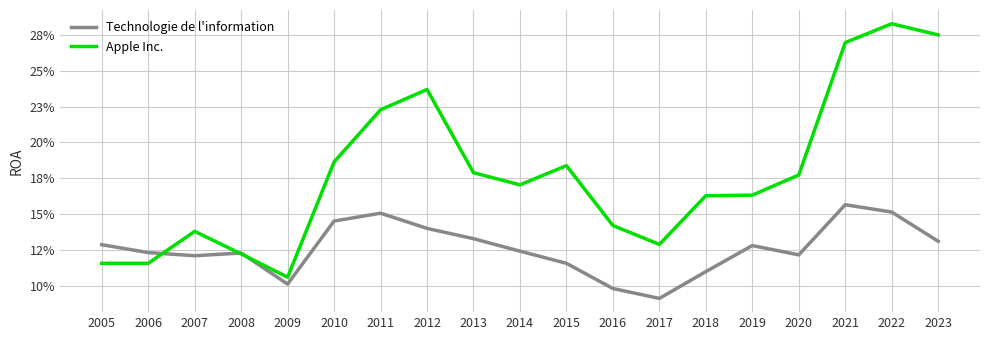

Does the chart display data point markers on the line(s)?

No